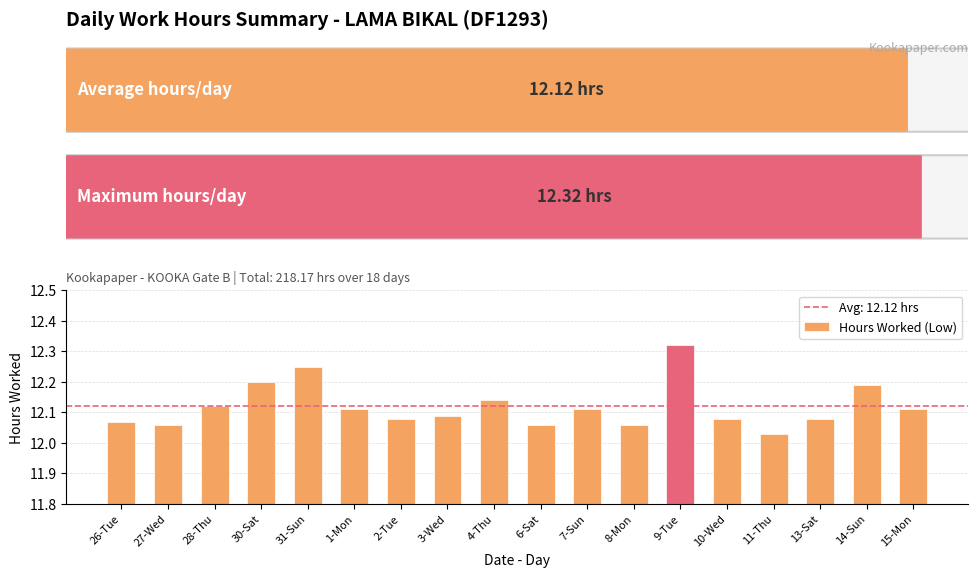

Which label corresponds to the smallest value in the chart?

11-Thu